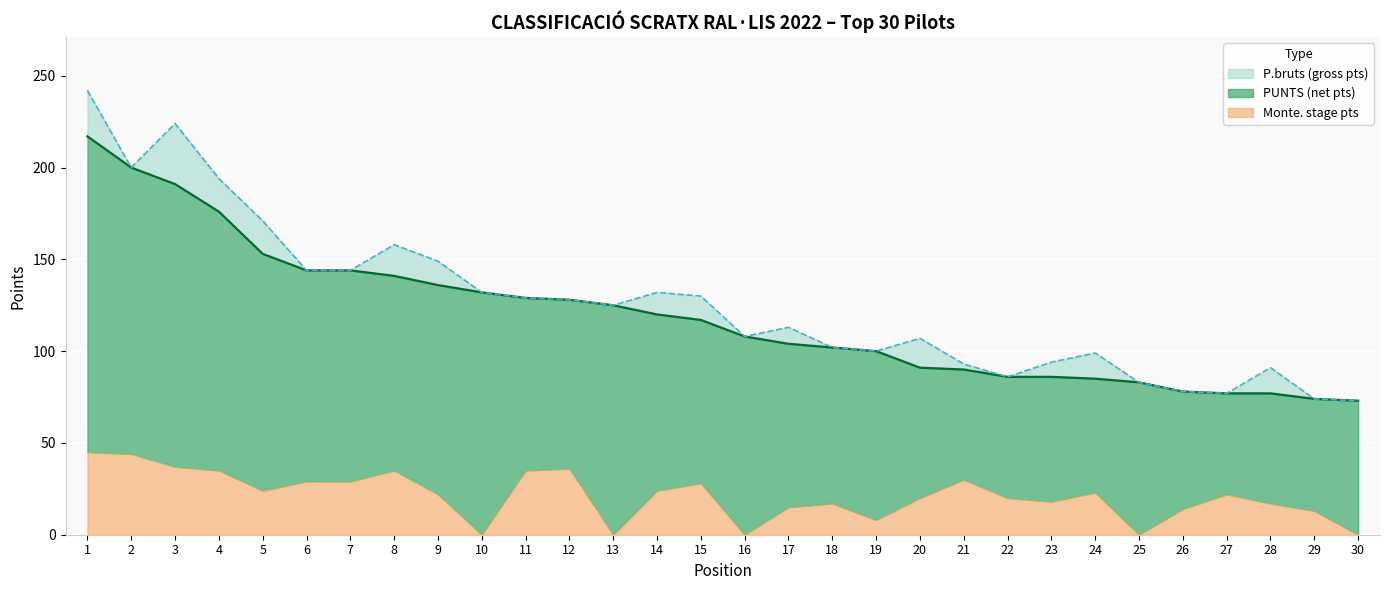

What is the maximum value for Monte. stage pts?

45